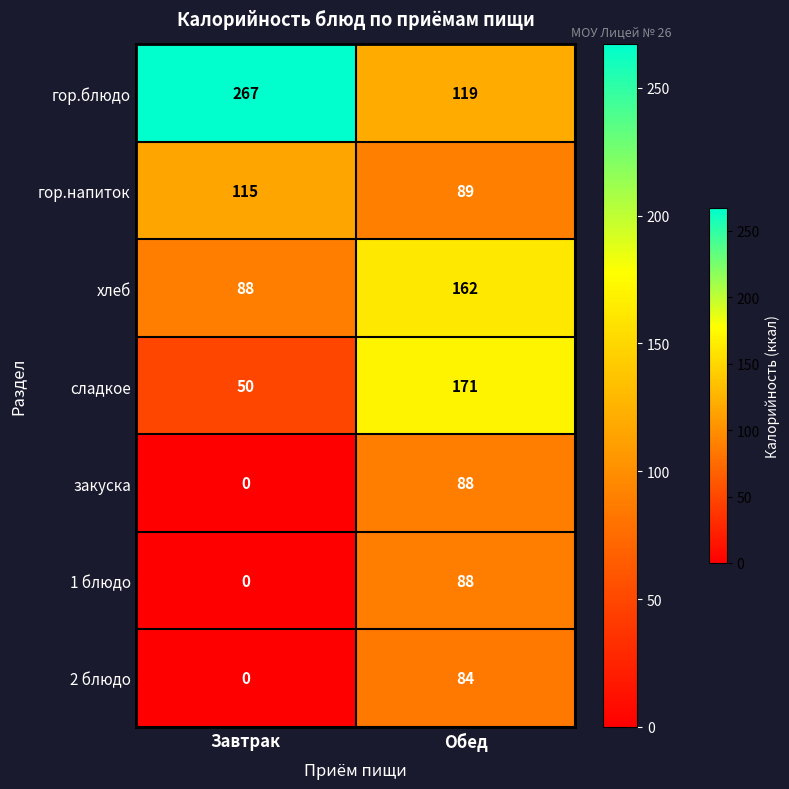

Reading left to right, what are all the values shown in this chart?

гор.блюдо: 267	119
гор.напиток: 115	89
хлеб: 88	162
сладкое: 50	171
закуска: 0	88
1 блюдо: 0	88
2 блюдо: 0	84